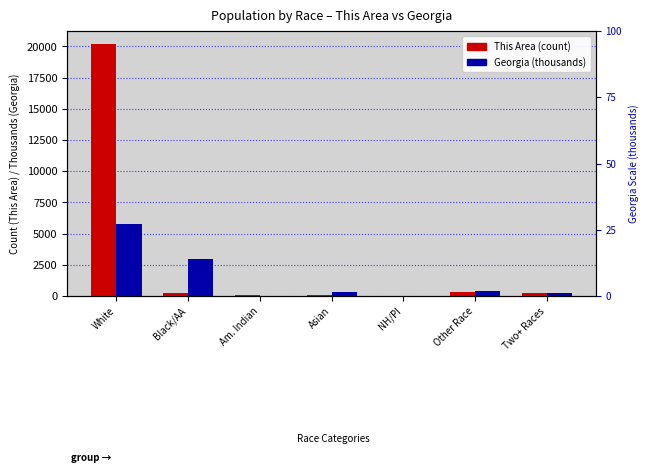

List the series in order of their peak value, highest first.

This Area, Georgia (thousands)